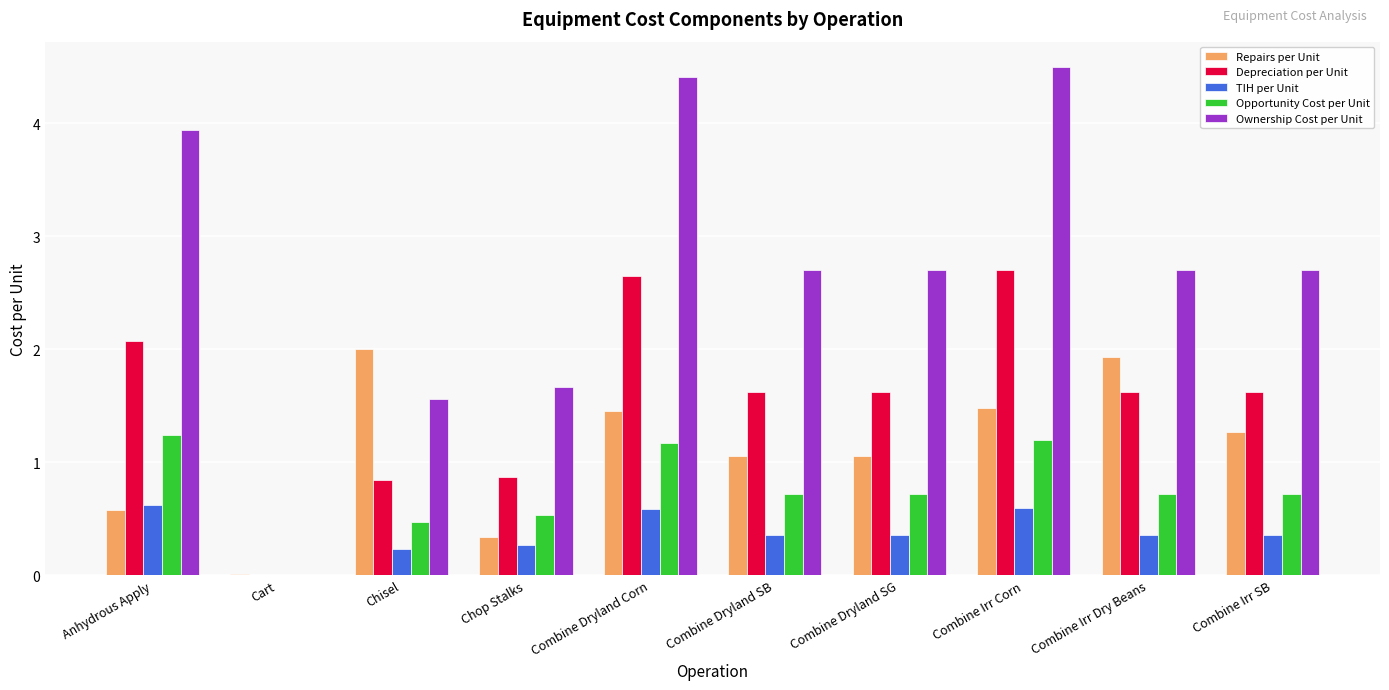

Read the Opportunity Cost per Unit value at Combine Dryland Corn.

1.2